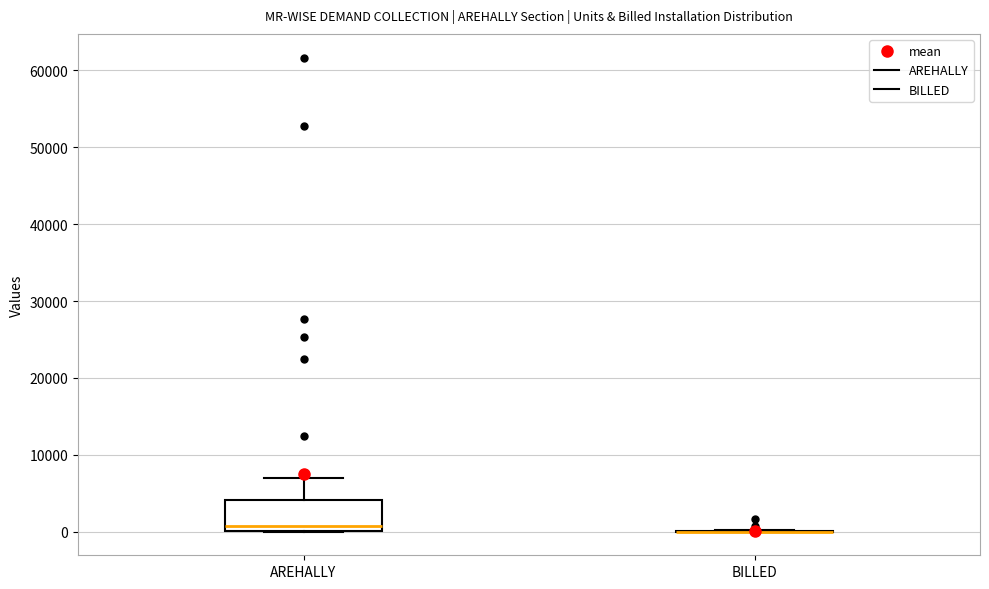

Reading left to right, transcribe this box plot: for each box, give where its median line is, the range the box spans, and where its two whiskers end, as read against the y-axis. The values are not printed on the chart, so give them approximately, as read against the axis.

AREHALLY: median 1000, box 0 to 4000, whiskers 0 to 7000
BILLED: box collapsed to a line at 0, whiskers 0 to 0